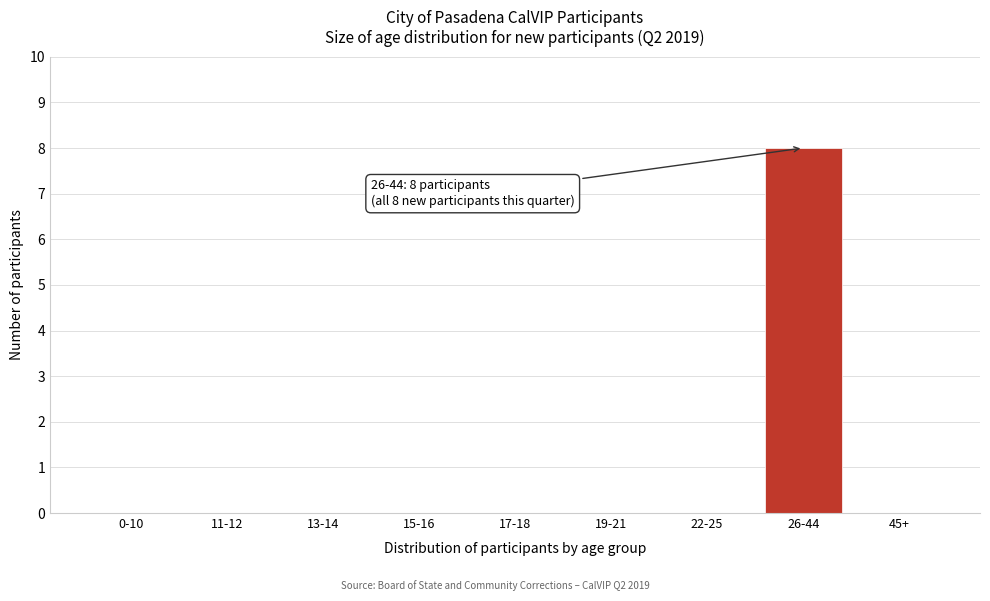

Reading left to right, extract all data points from this chart.

0-10=0	11-12=0	13-14=0	15-16=0	17-18=0	19-21=0	22-25=0	26-44=8	45+=0